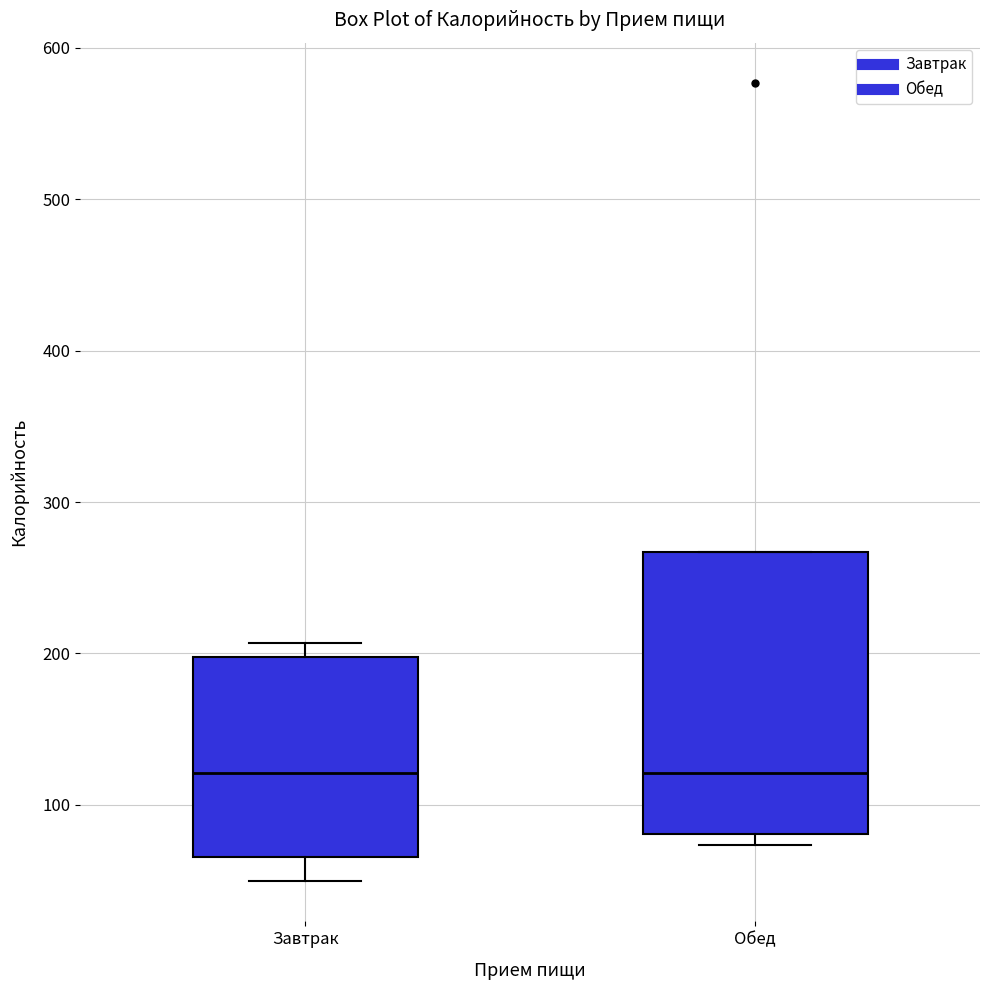

Reading left to right, transcribe this box plot: for each box, give where its median line is, the range the box spans, and where its two whiskers end, as read against the y-axis. The values are not printed on the chart, so give them approximately, as read against the axis.

Завтрак: median 120, box 70 to 200, whiskers 50 to 210
Обед: median 120, box 80 to 270, whiskers 70 to 270